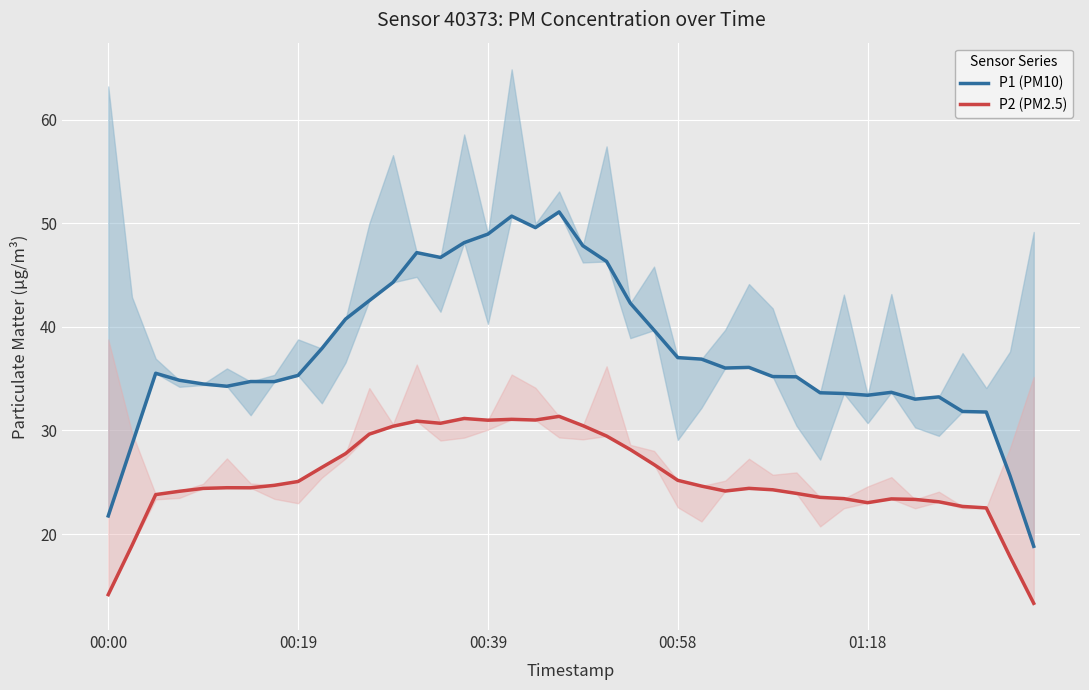

What is the sum of the P1 (PM10) values at 8 and 27?

71.4